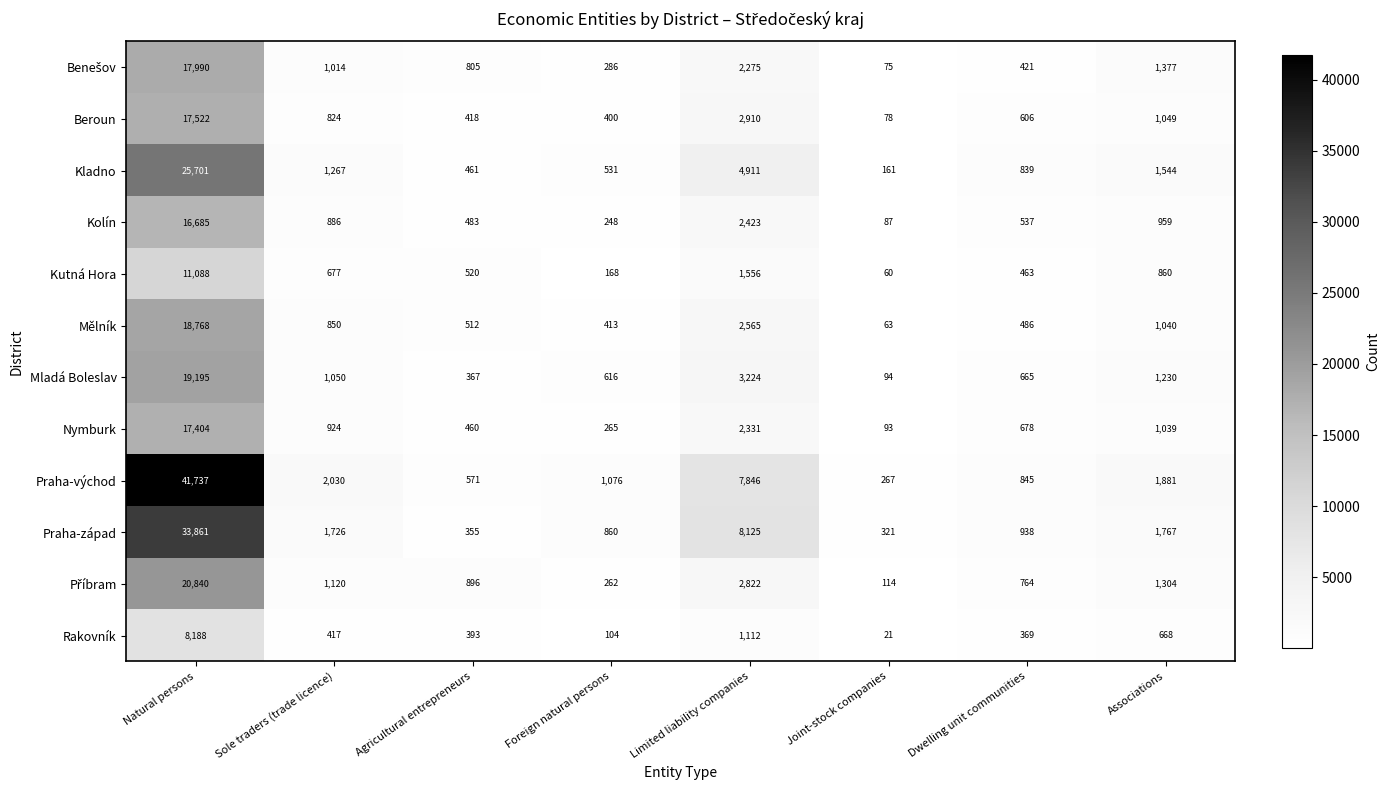

Which label corresponds to the smallest value in the chart?

Joint-stock companies